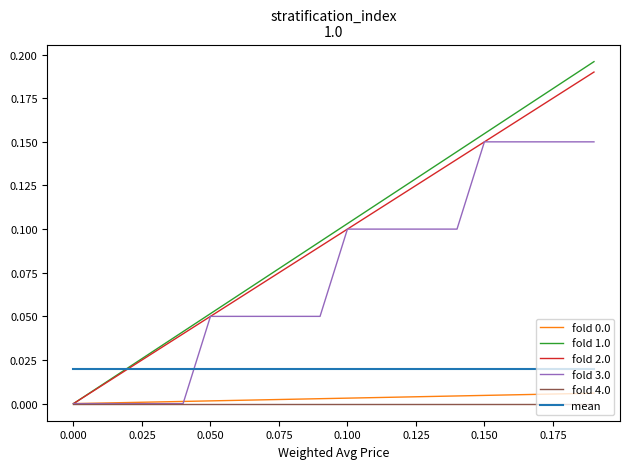

Which series has the widest spread of values?

fold 1.0